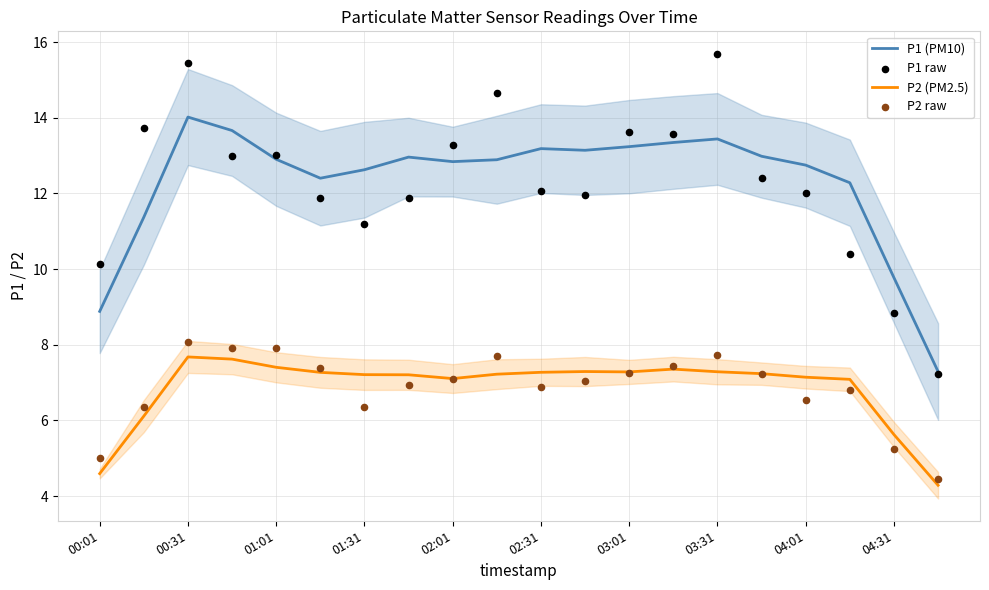

Which series has the largest total across all categories?

P1 (PM10)